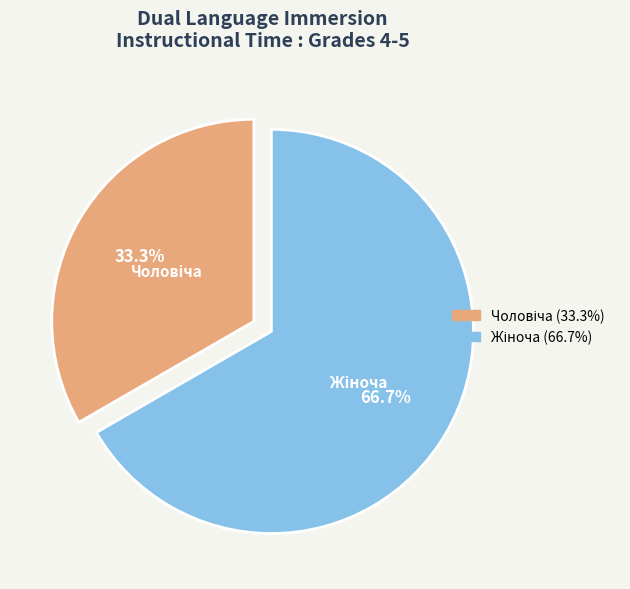

How many slices are in this pie chart?

2